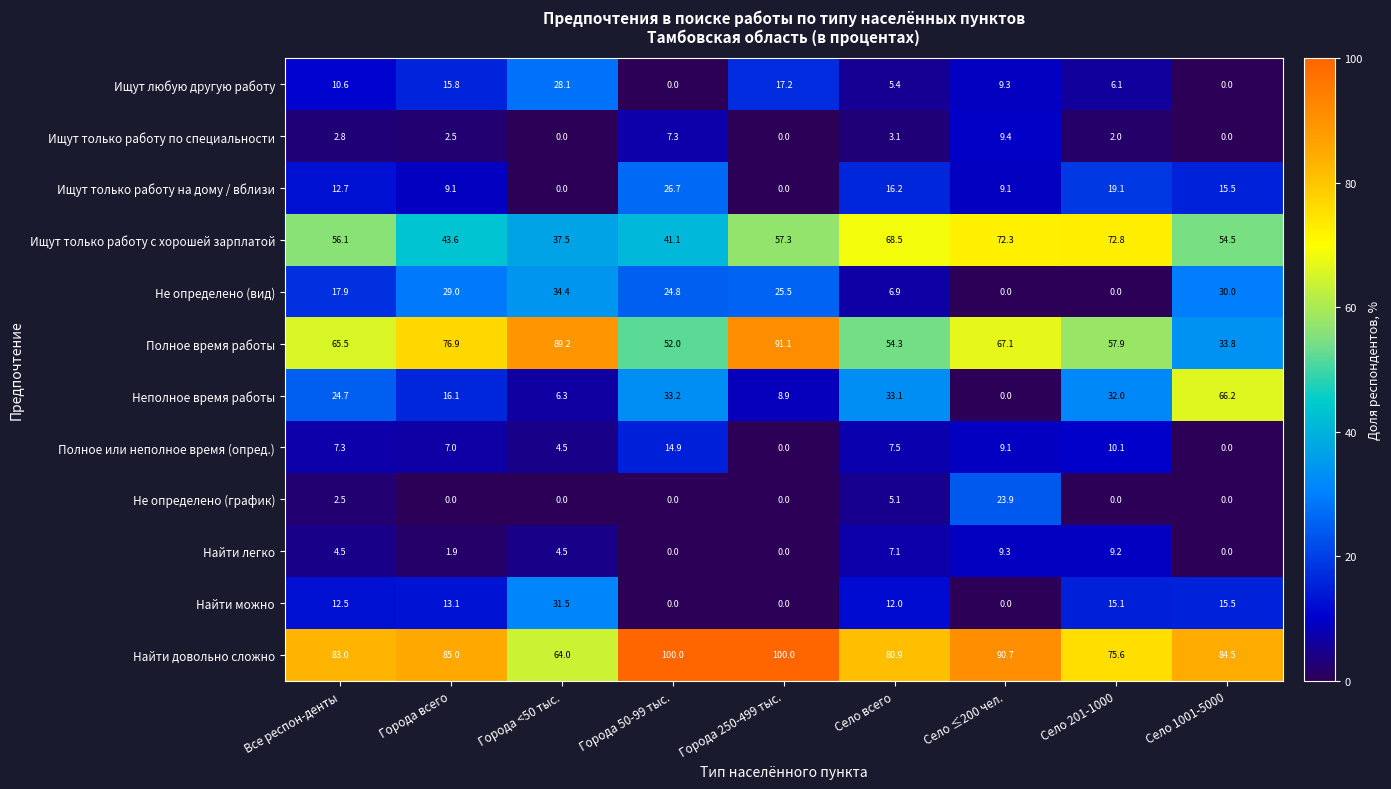

At Города всего, list the series in order from smallest to largest.

Не определено (график), Найти легко, Ищут только работу по специальности, Полное или неполное время (опред.), Ищут только работу на дому / вблизи, Найти можно, Ищут любую другую работу, Неполное время работы, Не определено (вид), Ищут только работу с хорошей зарплатой, Полное время работы, Найти довольно сложно